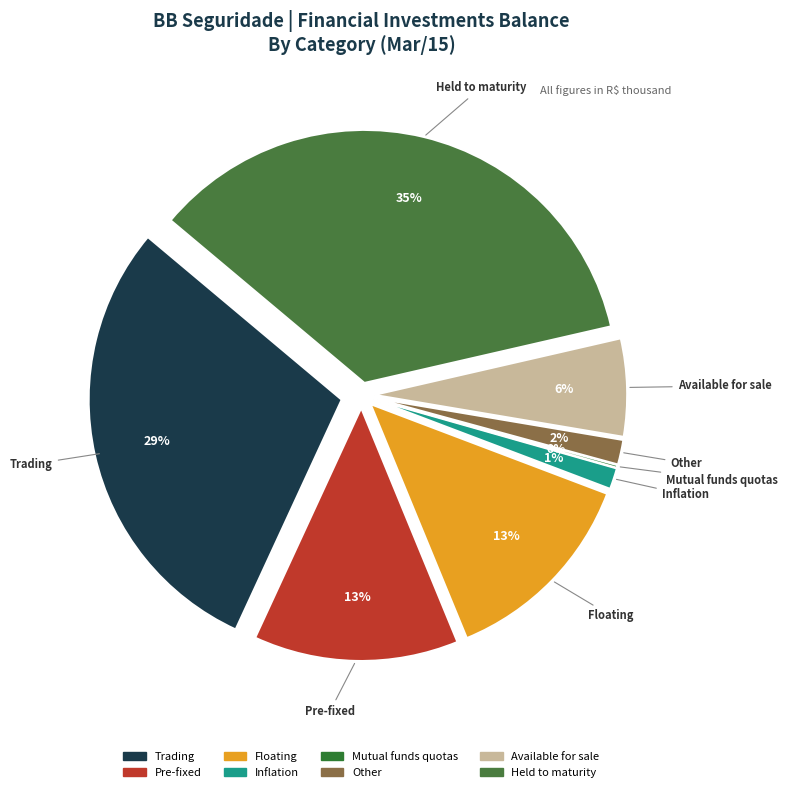

What percentage is the Pre-fixed slice, to the nearest percent?

13%